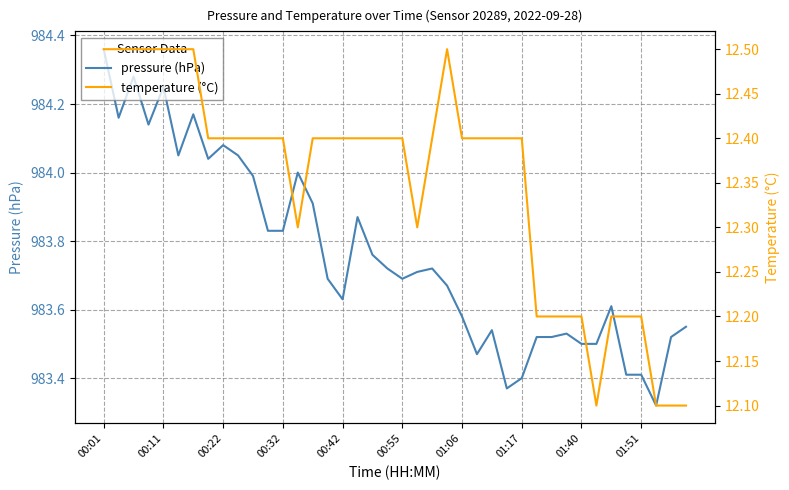

How many temperature (°C) values are between 12 and 13?

40